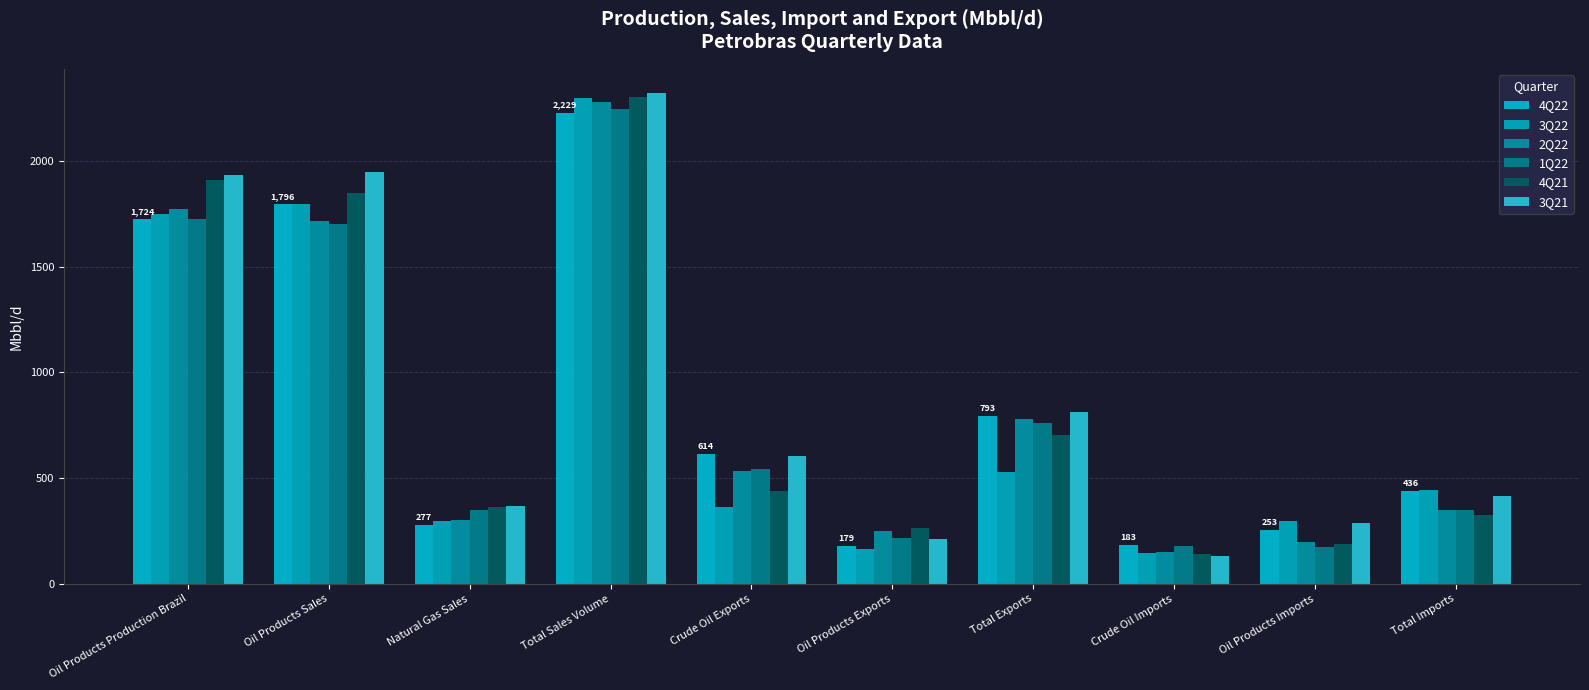

What position from the right is Oil Products Sales?

9